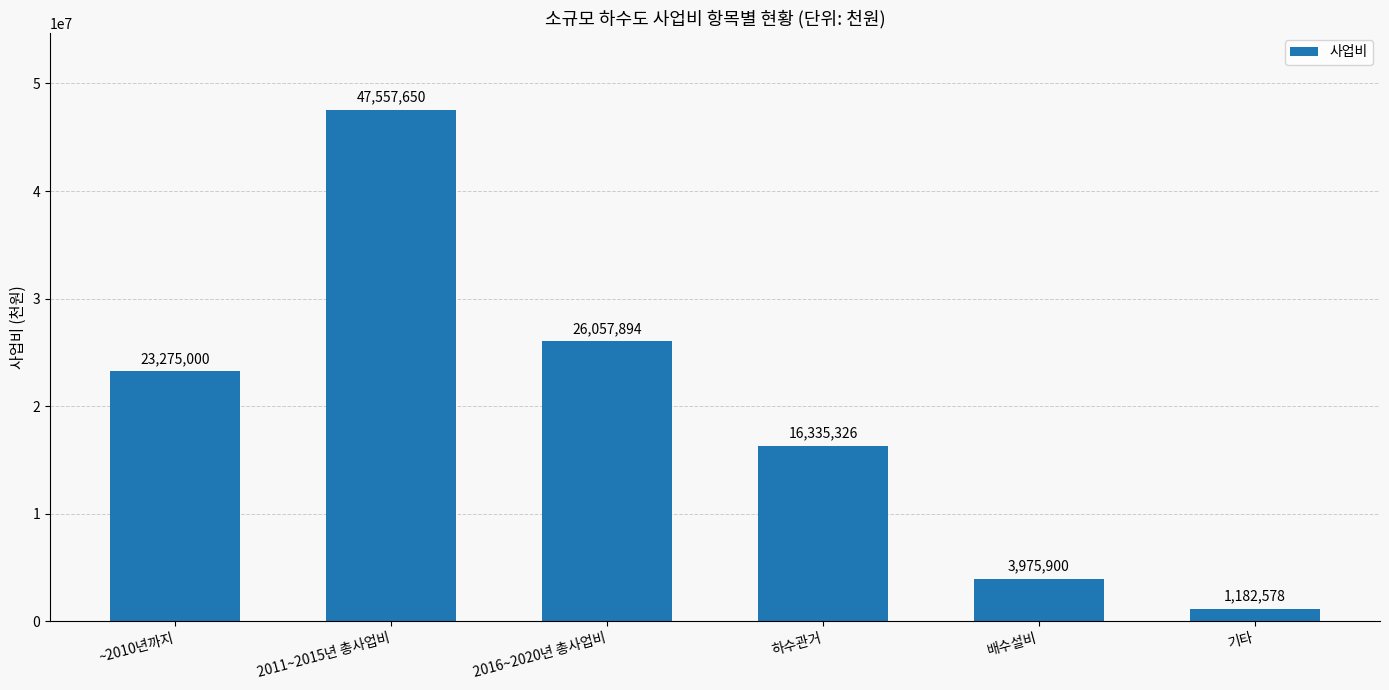

How many values are below 23275000?

3